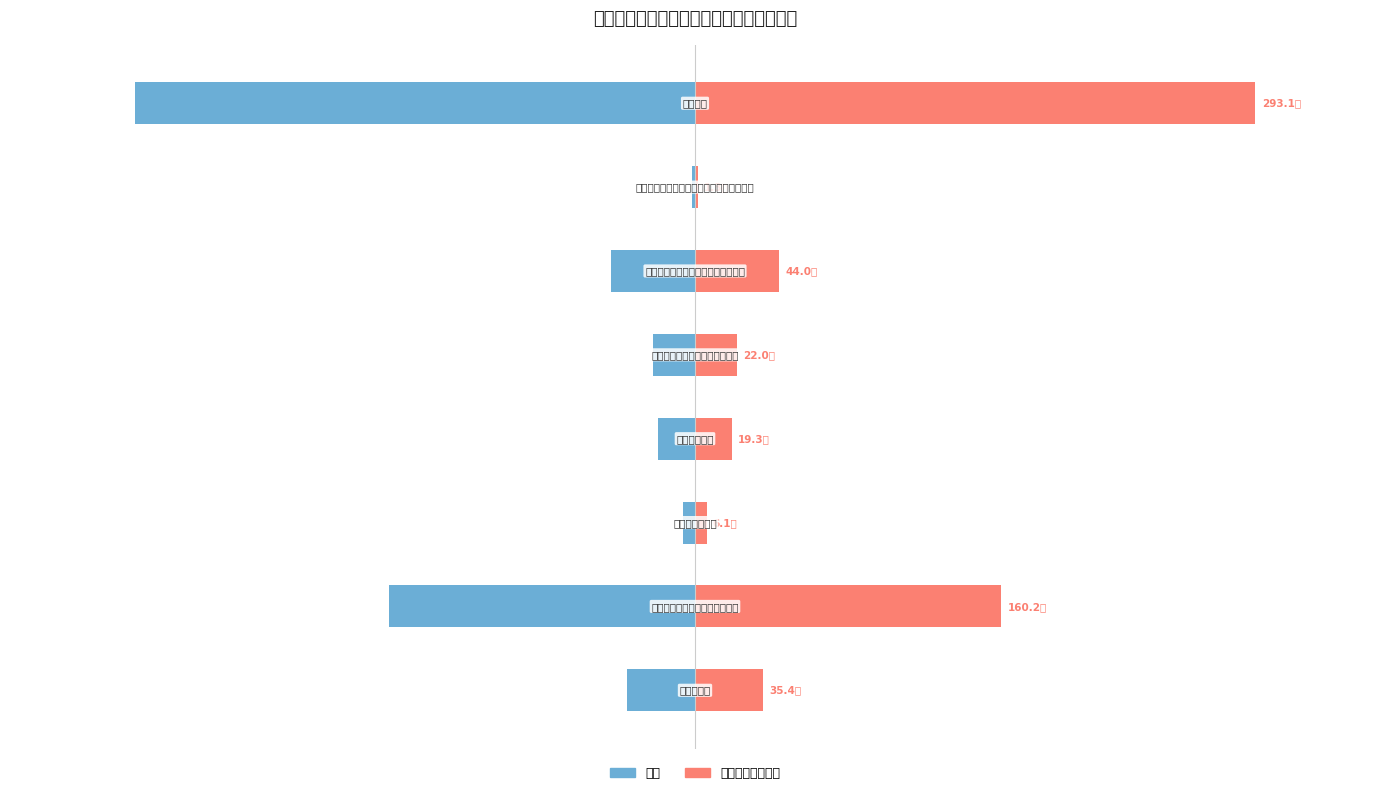

How many distinct data groups are displayed?

2